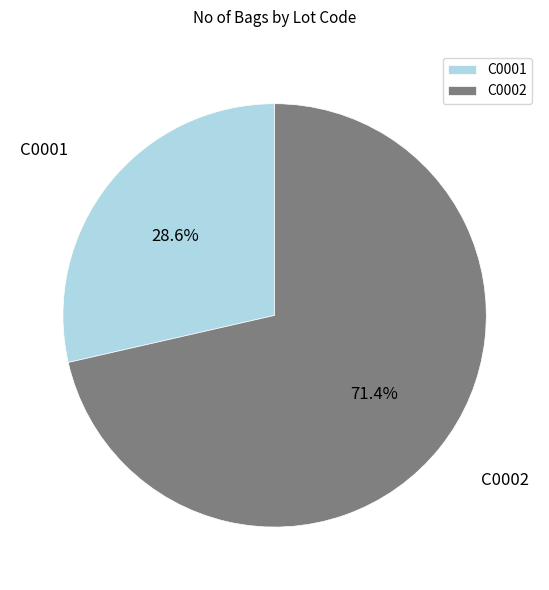

How many slices are in this pie chart?

2